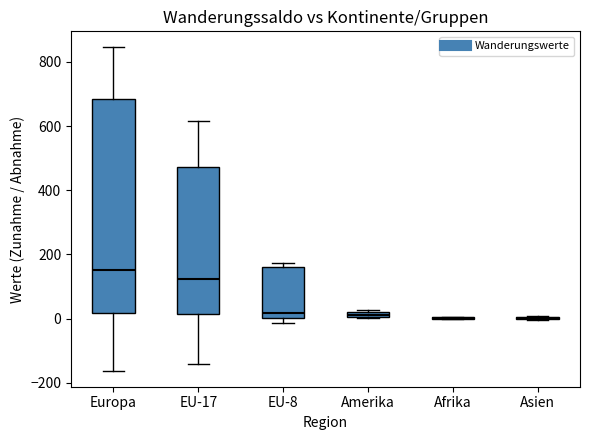

Which box is the tallest, from its lower edge to its upper edge?

Europa